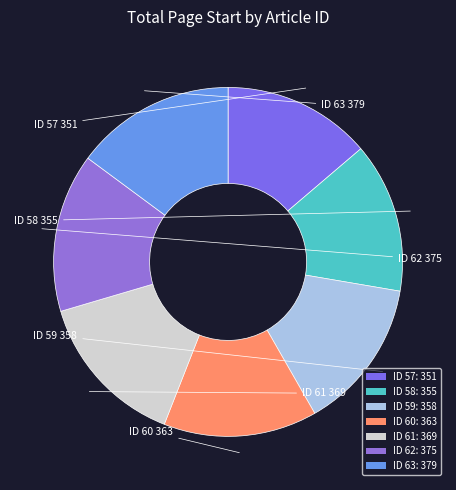

To the nearest percent, what is the difference between the largest and smallest slice percentages?

1%